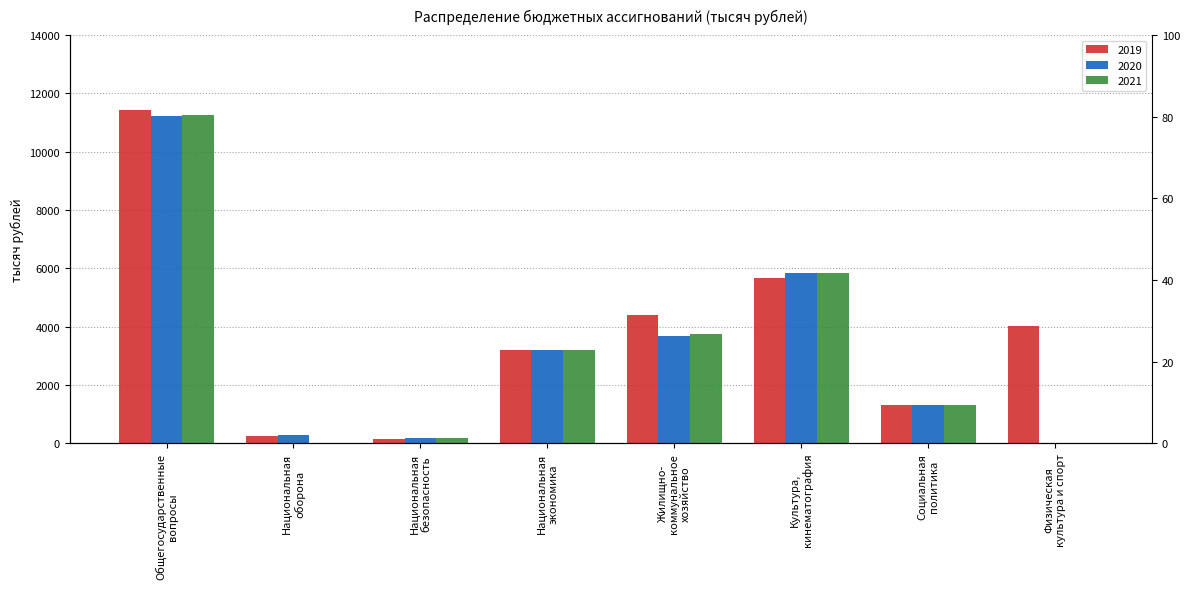

Which has a higher value, Национальная
безопасность or Общегосударственные
вопросы?

Общегосударственные
вопросы